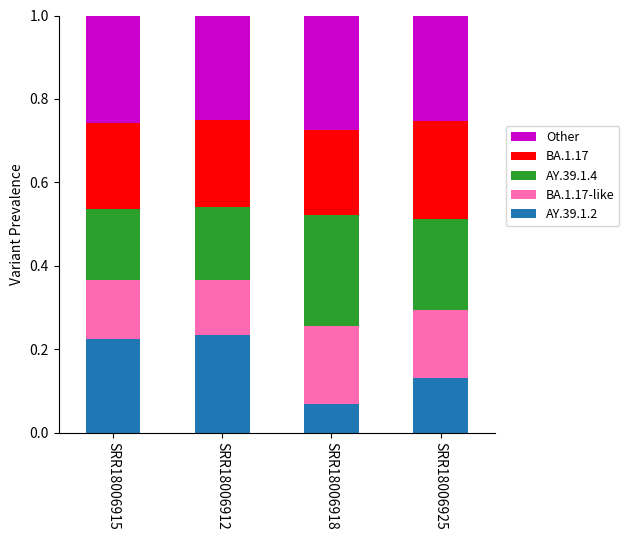

How many series are shown in this chart?

5